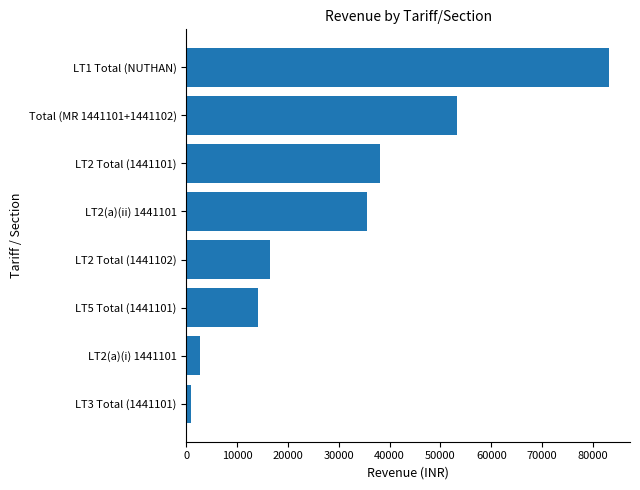

How many values are below 35551?

4